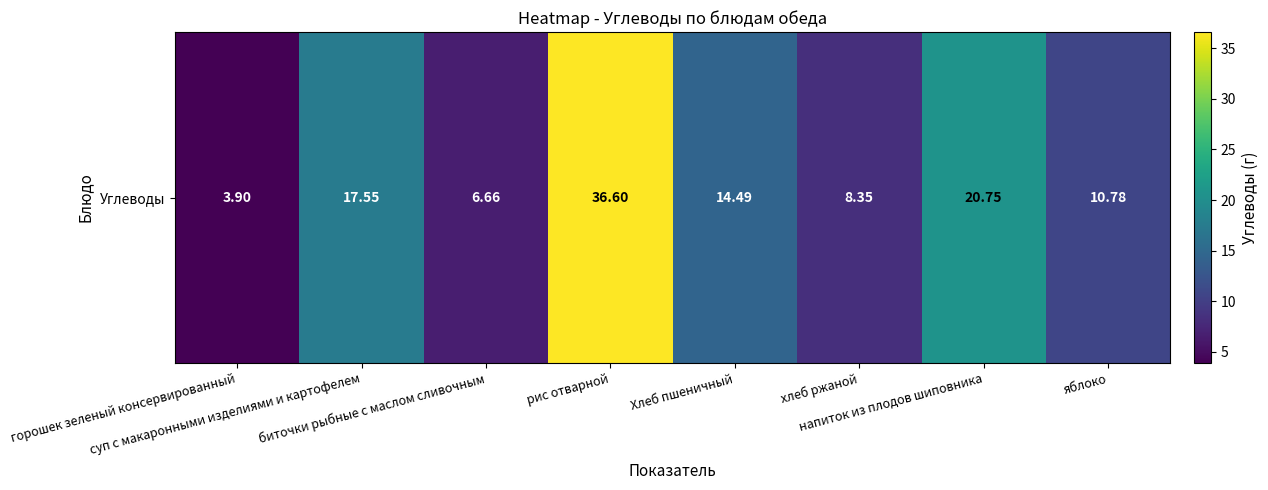

True or false: the data shows 6.3 at горошек зеленый консервированный.

False